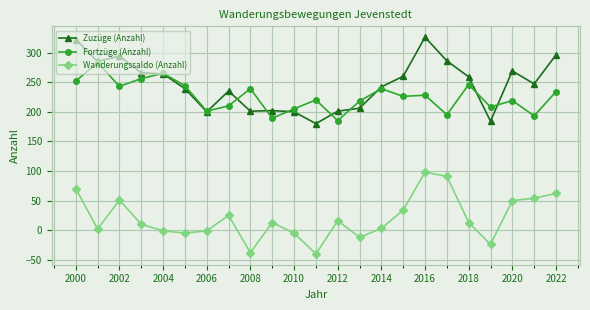

What is the value of the Fortzüge (Anzahl) point at the 12th from the left?

220